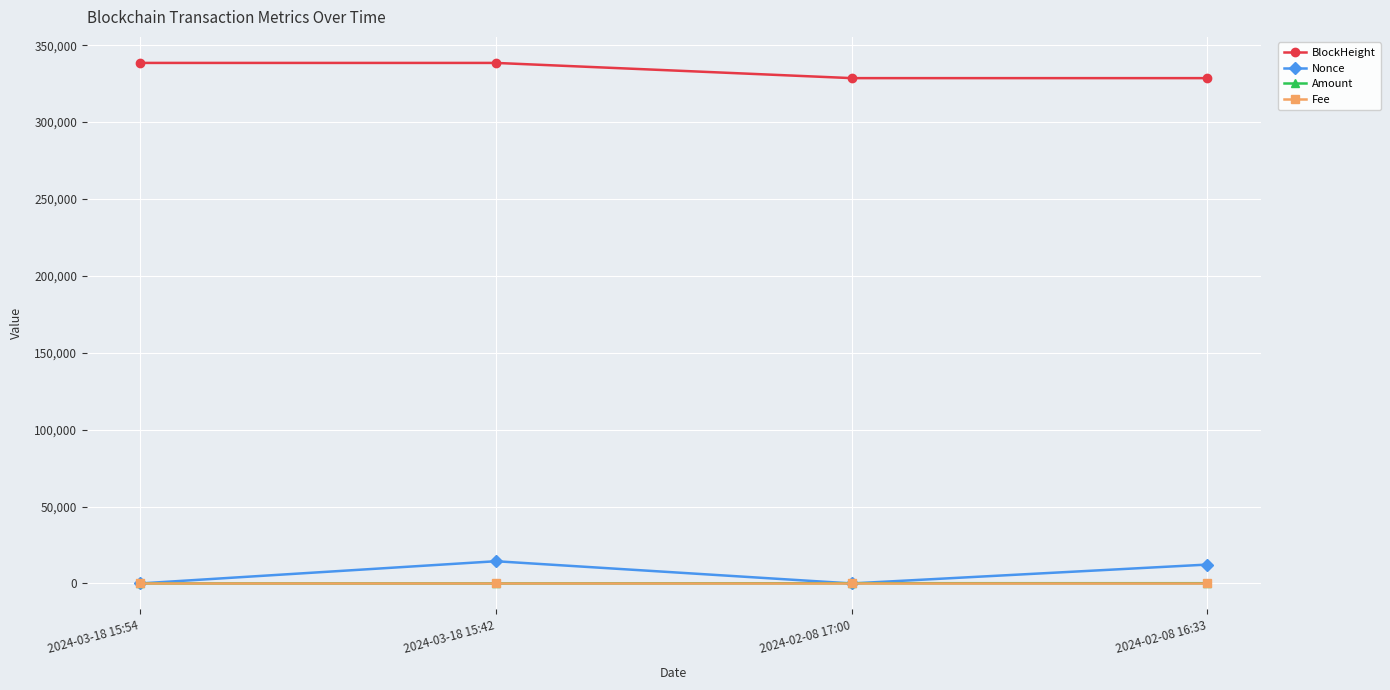

Which series changed the most between 2024-02-08 17:00 and 2024-02-08 16:33?

Nonce